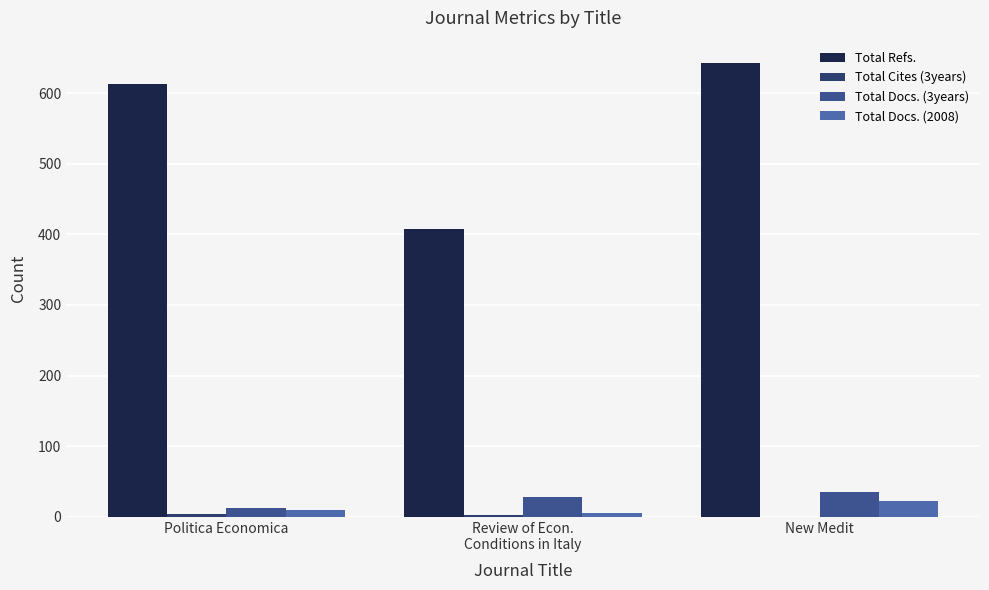

What is the value of the Total Docs. (2008) bar at the 2nd from the left?

6